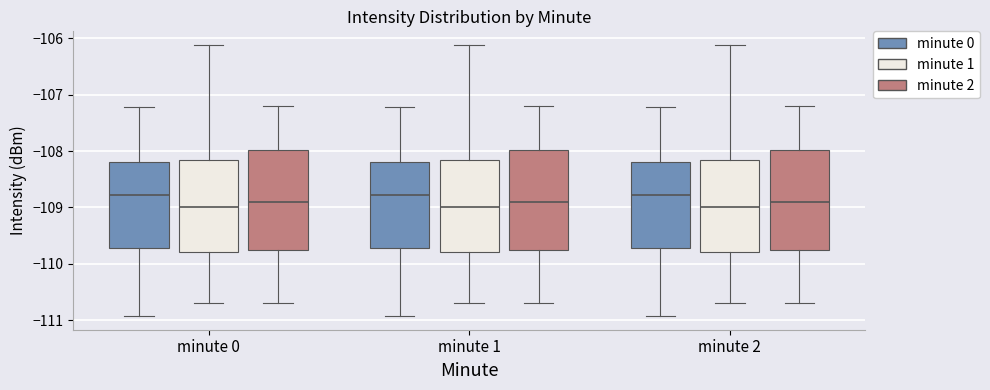

Reading left to right, transcribe this box plot: for each box, give where its median line is, the range the box spans, and where its two whiskers end, as read against the y-axis. The values are not printed on the chart, so give them approximately, as read against the axis.

minute 0 (minute 0): median -108.8, box -109.7 to -108.2, whiskers -110.9 to -107.2
minute 0 (minute 1): median -109.0, box -109.8 to -108.1, whiskers -110.7 to -106.1
minute 0 (minute 2): median -108.9, box -109.7 to -108.0, whiskers -110.7 to -107.2
minute 1 (minute 0): median -108.8, box -109.7 to -108.2, whiskers -110.9 to -107.2
minute 1 (minute 1): median -109.0, box -109.8 to -108.1, whiskers -110.7 to -106.1
minute 1 (minute 2): median -108.9, box -109.7 to -108.0, whiskers -110.7 to -107.2
minute 2 (minute 0): median -108.8, box -109.7 to -108.2, whiskers -110.9 to -107.2
minute 2 (minute 1): median -109.0, box -109.8 to -108.1, whiskers -110.7 to -106.1
minute 2 (minute 2): median -108.9, box -109.7 to -108.0, whiskers -110.7 to -107.2